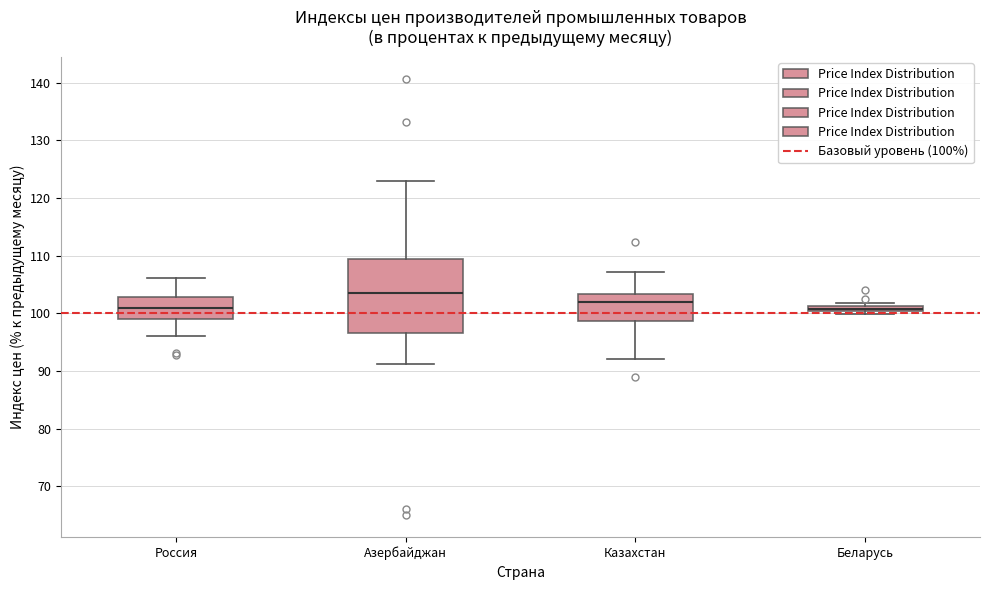

Where does the upper whisker of the box for Казахстан end on the y-axis? The values are not printed on the chart, so give them approximately, as read against the axis.

107